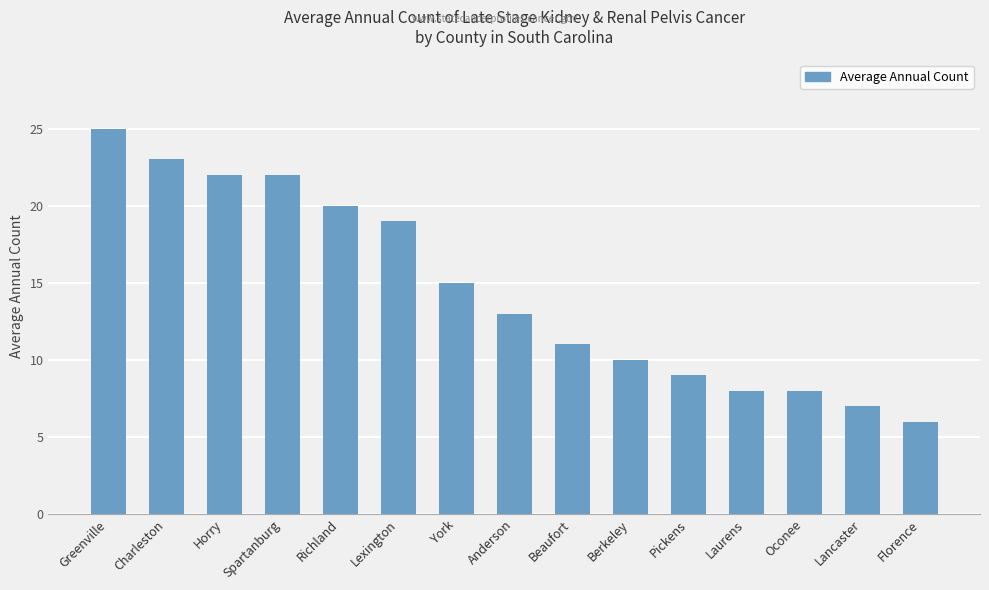

How many bars are there in total?

15